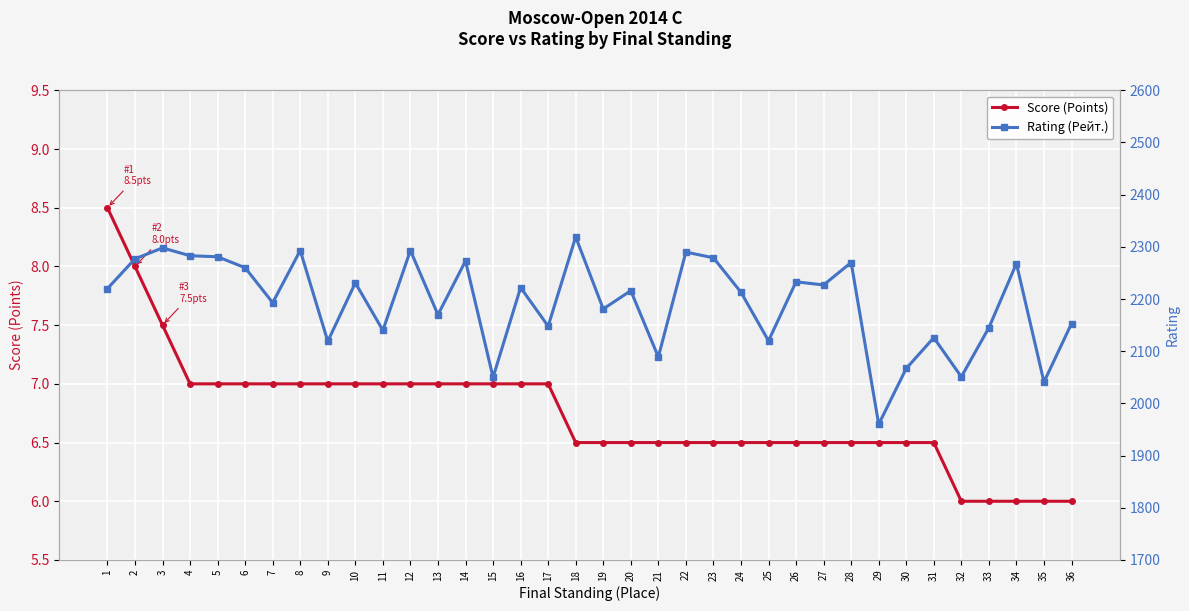

Where is Score (Points) nearest to the value 7?

4